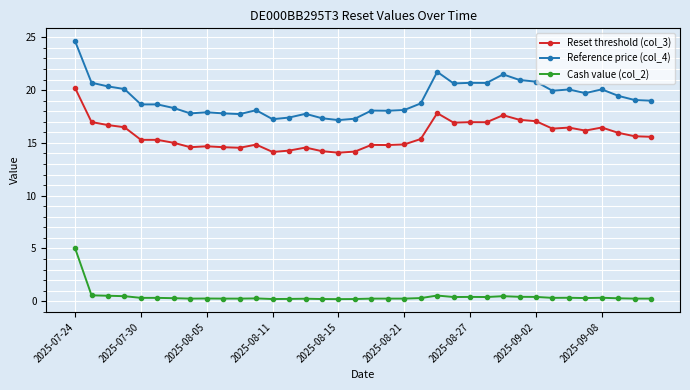

True or false: Reset threshold (col_3) has more than 0 interior local peaks.

True